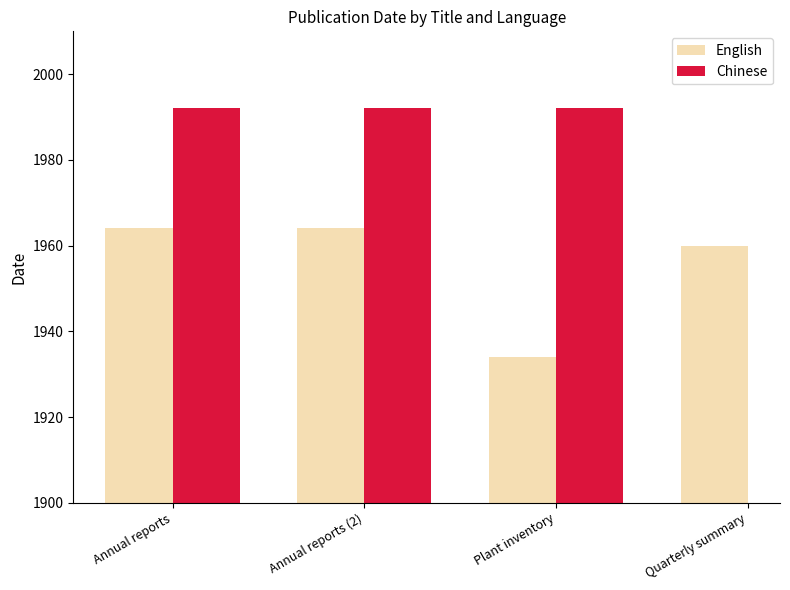

What is the average value of the English series?

1956